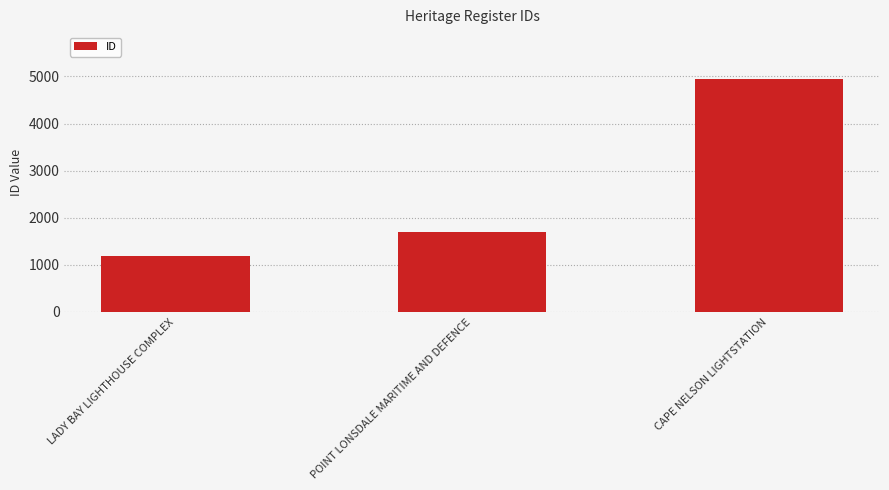

What is the minimum value shown in the chart?

1197